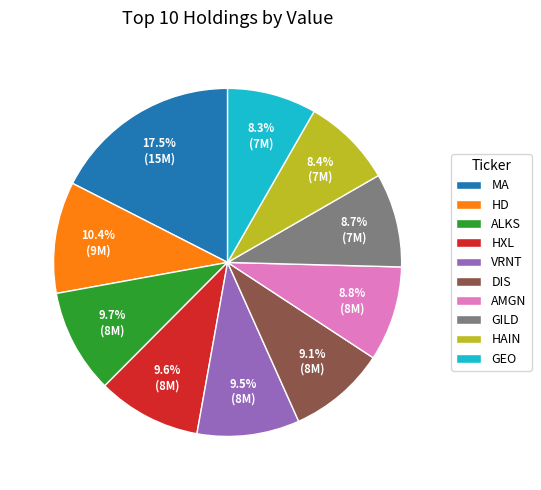

Is it true that GILD is 9% of the pie?

True